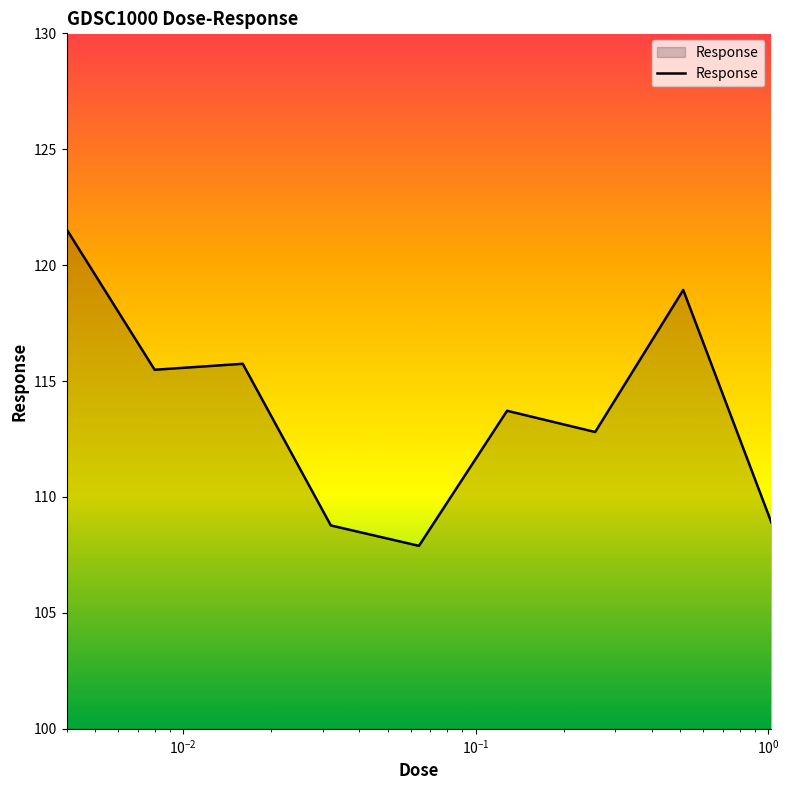

Reading left to right, extract all data points from this chart.

121.6	115.5	115.7	108.8	107.9	113.7	112.8	118.9	108.9